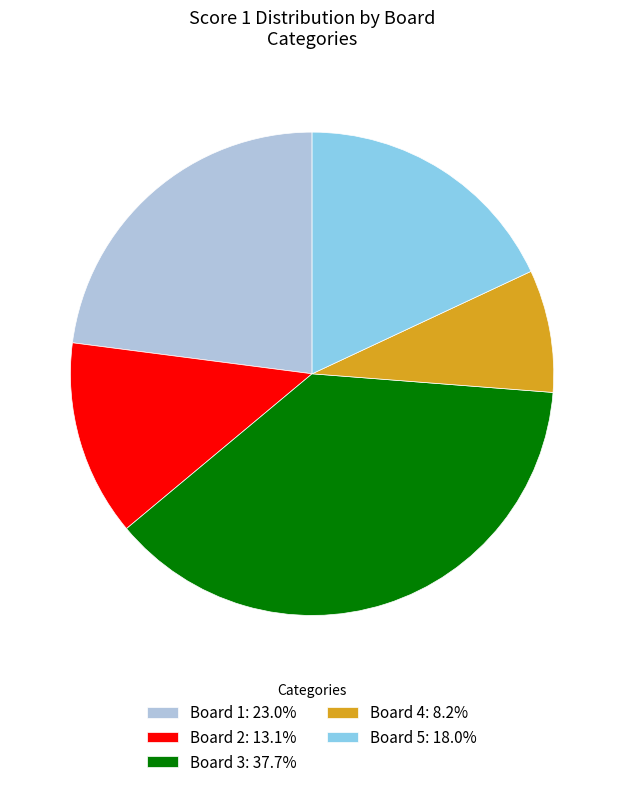

Approximately how many times larger is the value at Board 1: 23.0% compared to Board 5: 18.0%?

1.3